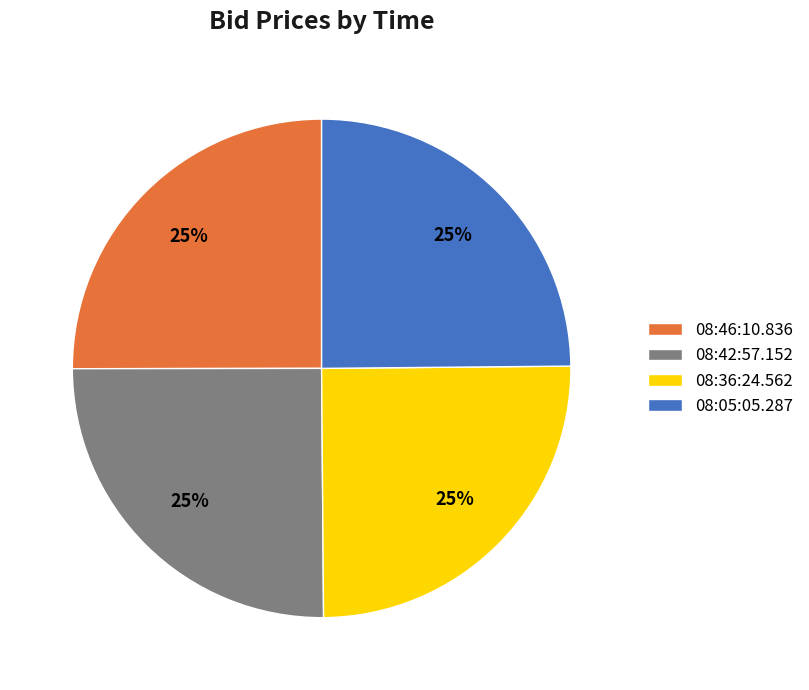

Does any single category account for the majority?

No